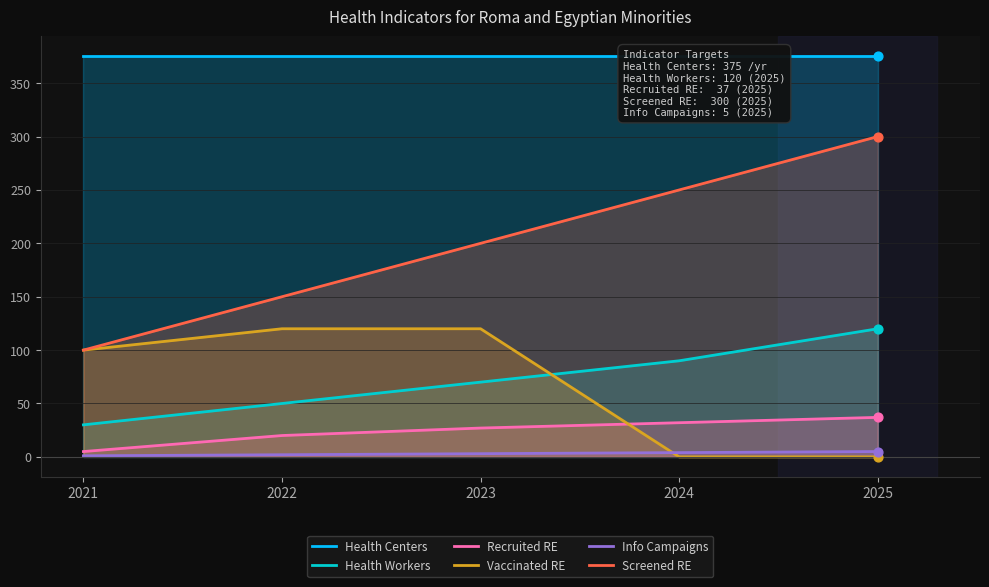

Which series contains the highest Y value?

Health Centers